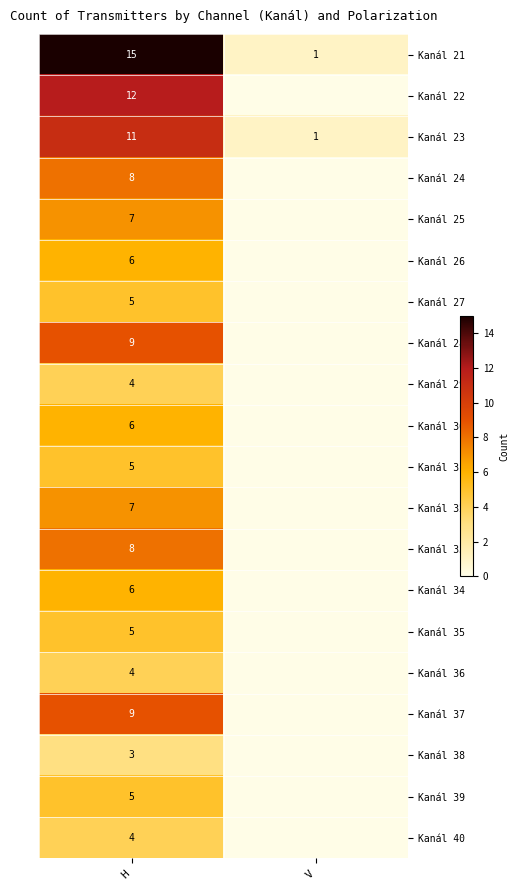

Count the number of data series in this chart.

20